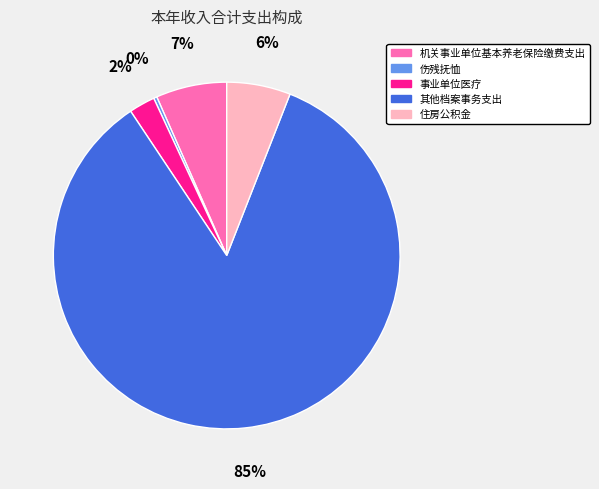

Count the number of slices in the pie.

5